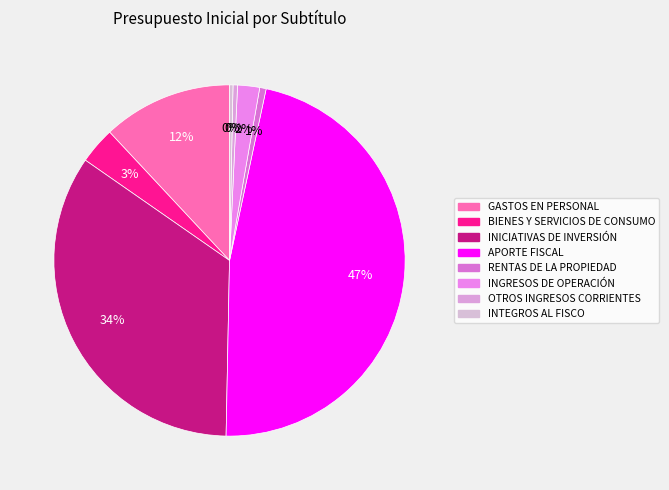

To the nearest percent, what is the difference between the APORTE FISCAL and OTROS INGRESOS CORRIENTES slice percentages?

47%